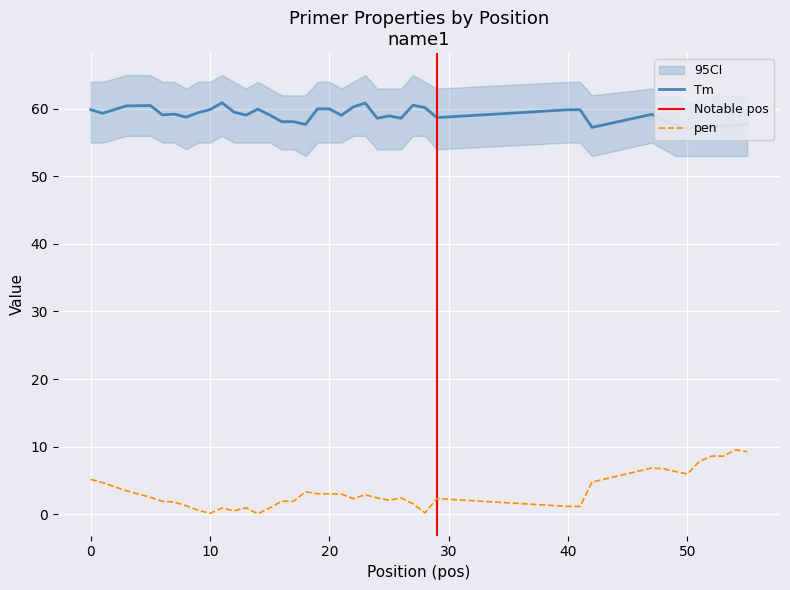

What is the sum of all pen values?

133.1